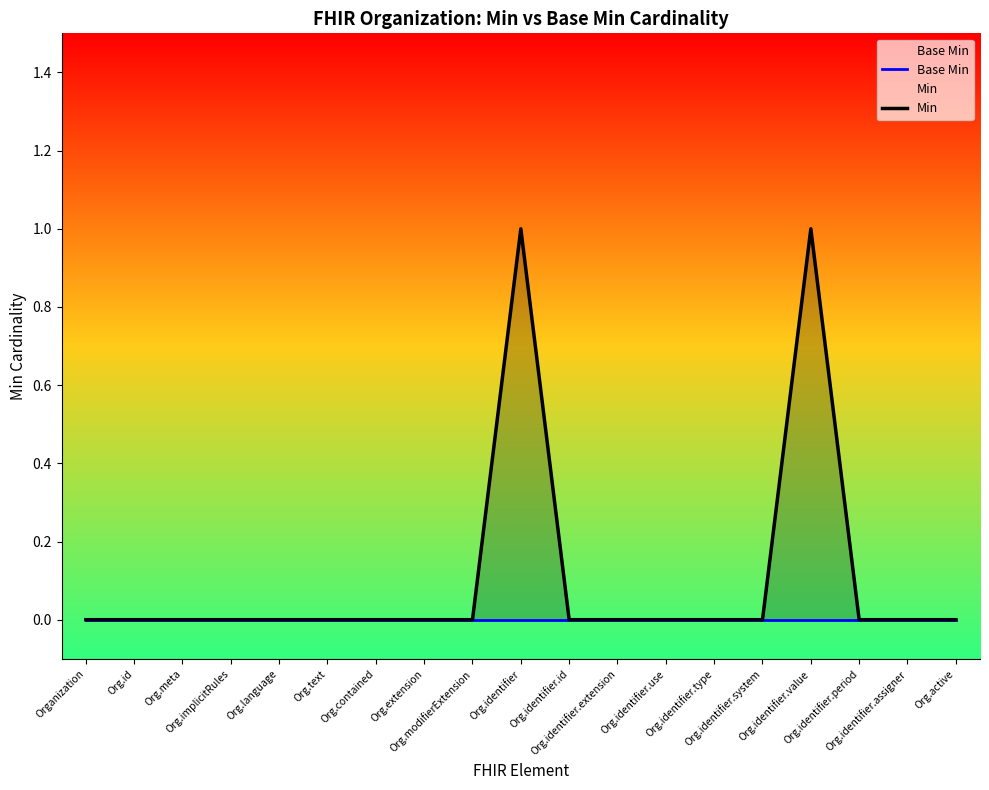

Reading left to right, transcribe all the data shown in this chart.

Base Min: Organization=0	Org.id=0	Org.meta=0	Org.implicitRules=0	Org.language=0	Org.text=0	Org.contained=0	Org.extension=0	Org.modifierExtension=0	Org.identifier=0	Org.identifier.id=0	Org.identifier.extension=0	Org.identifier.use=0	Org.identifier.type=0	Org.identifier.system=0	Org.identifier.value=0	Org.identifier.period=0	Org.identifier.assigner=0	Org.active=0
Min: Organization=0	Org.id=0	Org.meta=0	Org.implicitRules=0	Org.language=0	Org.text=0	Org.contained=0	Org.extension=0	Org.modifierExtension=0	Org.identifier=1	Org.identifier.id=0	Org.identifier.extension=0	Org.identifier.use=0	Org.identifier.type=0	Org.identifier.system=0	Org.identifier.value=1	Org.identifier.period=0	Org.identifier.assigner=0	Org.active=0